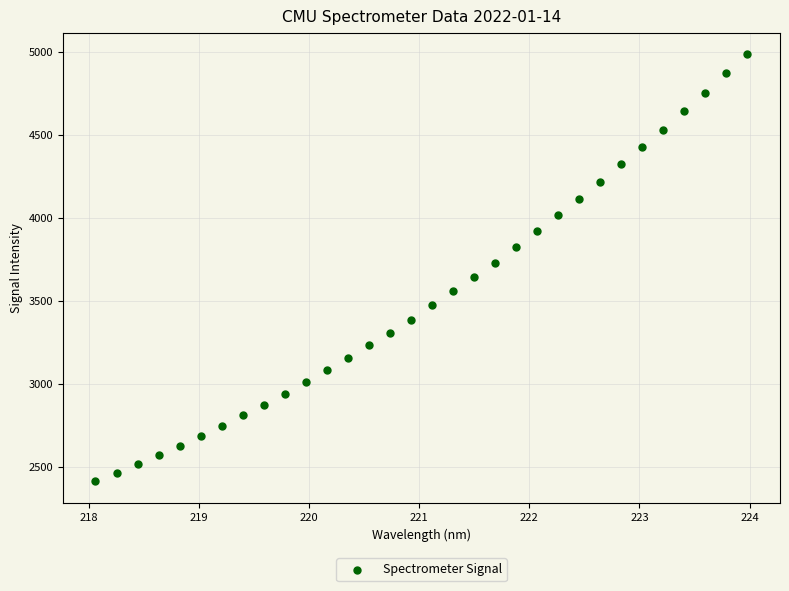

What is the range of Y values (max minus min)?

2572.7